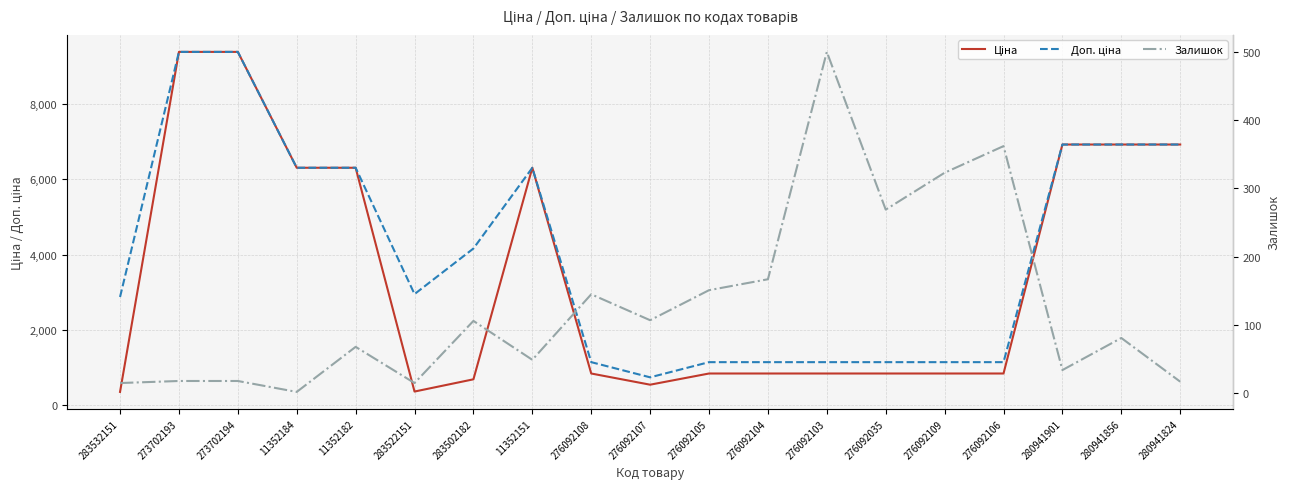

Which series changed the most between 276092104 and 280941824?

Ціна